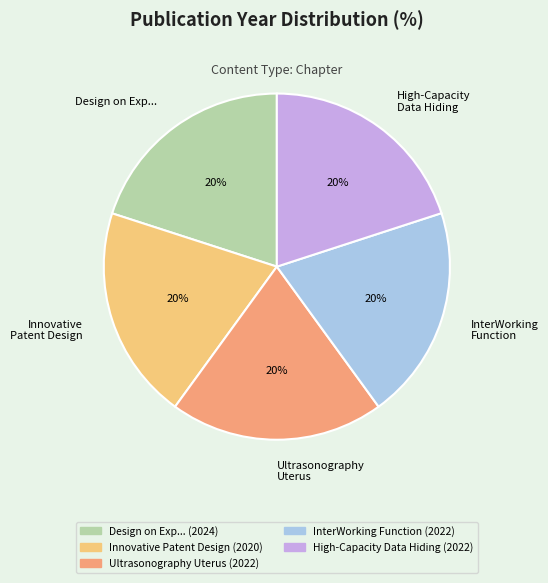

What is the ratio of the value at InterWorking Function to the value at High-Capacity Data Hiding?

1.0